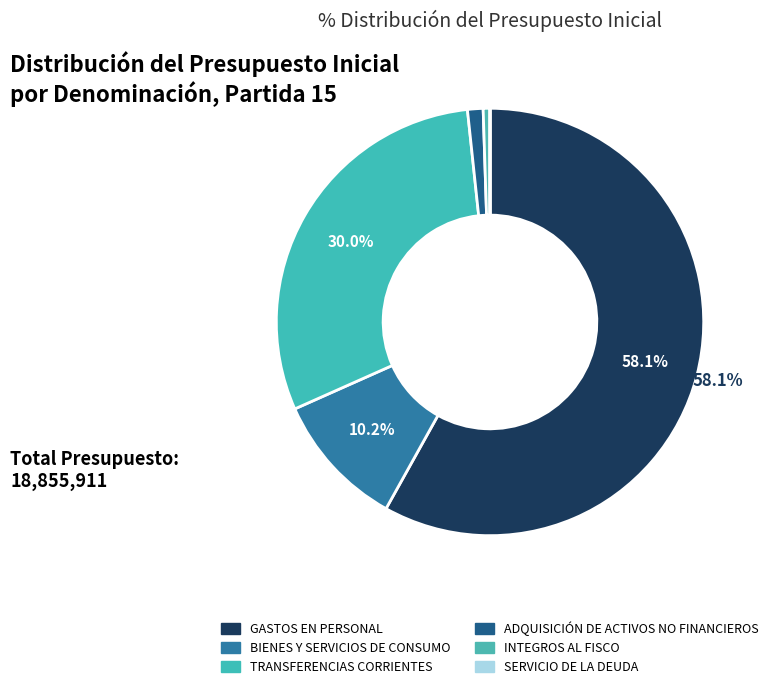

Which slice is the largest?

GASTOS EN PERSONAL